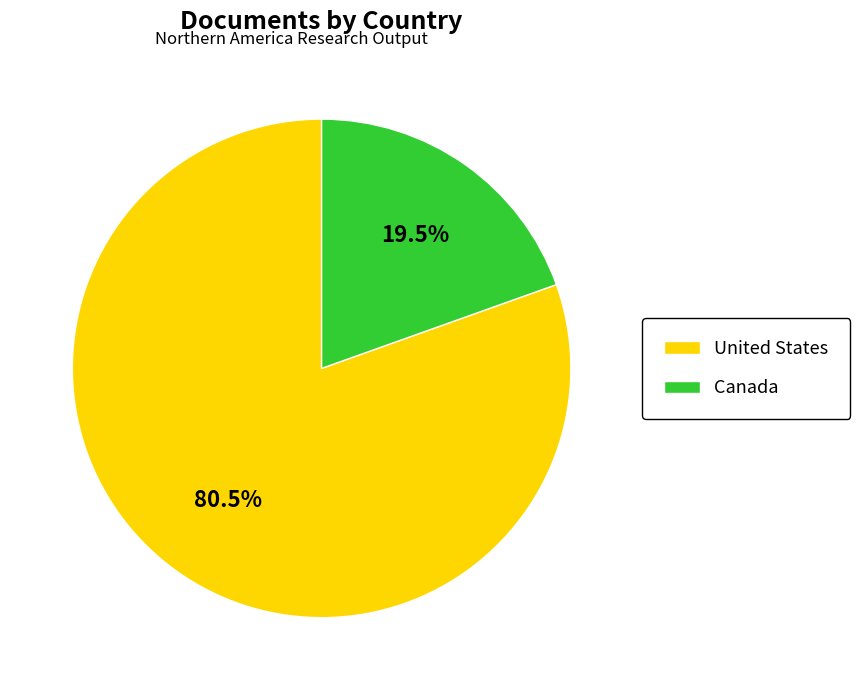

Count the number of slices in the pie.

2